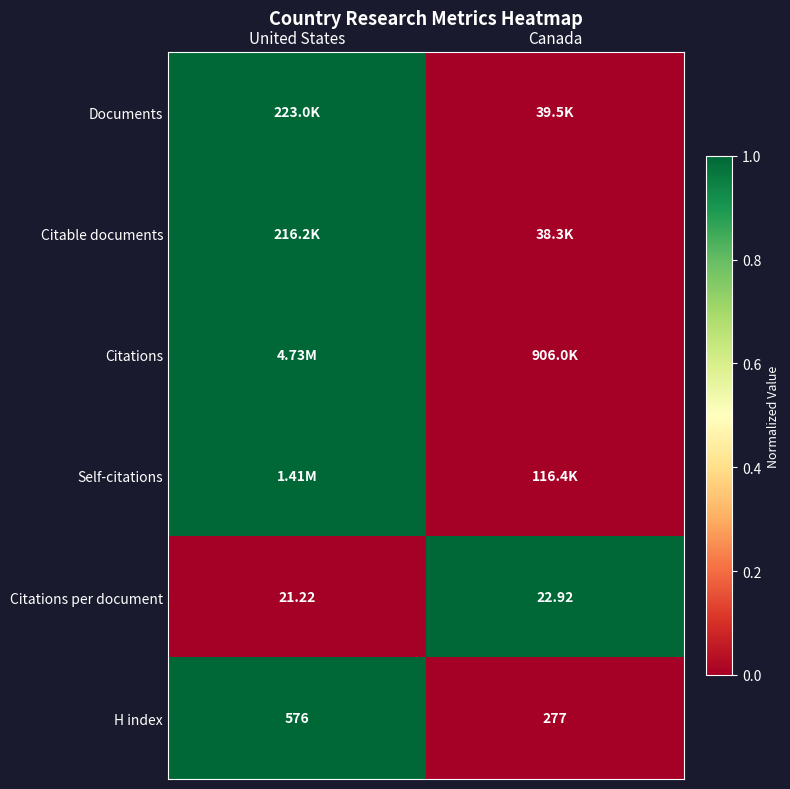

Where is Citations per document nearest to the value 0?

United States